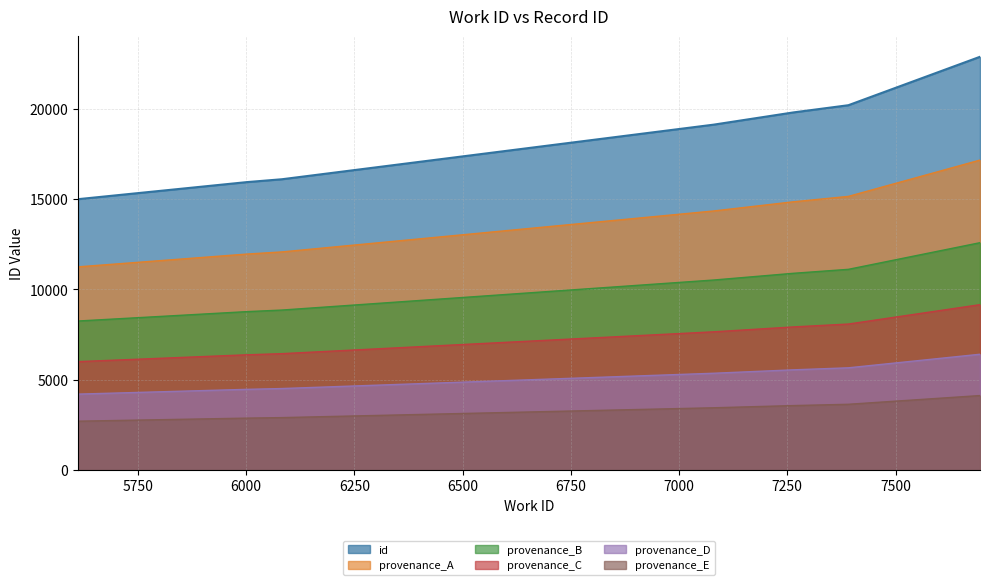

What is the value of the 5th point from the left?

19802